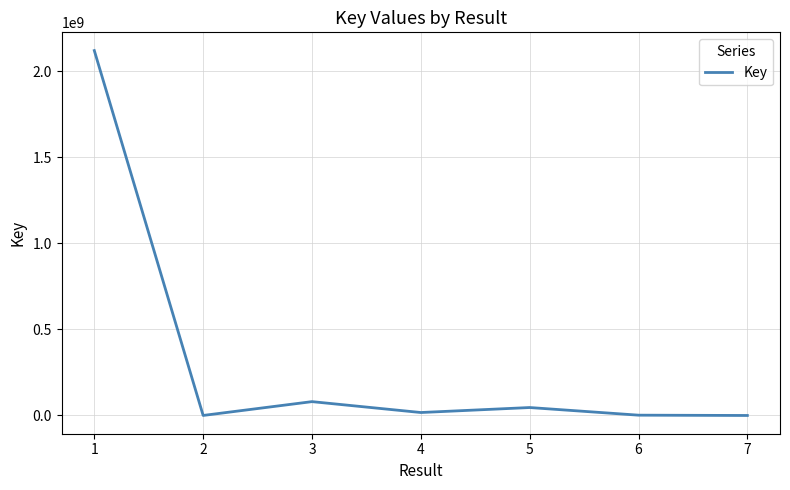

What is the difference between the maximum and minimum values?

2119769268